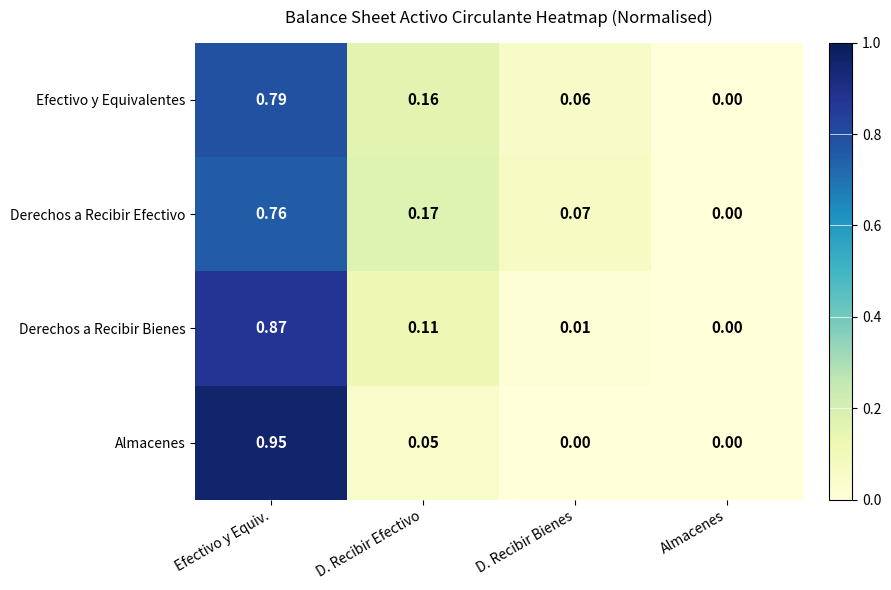

Which label corresponds to the largest value in the chart?

Efectivo y Equiv.